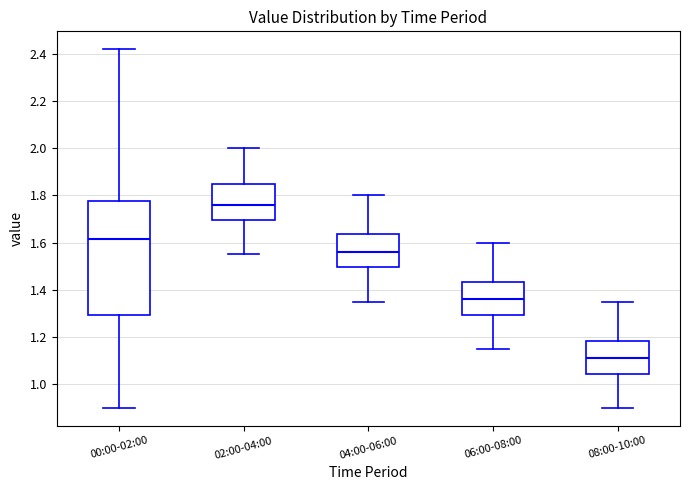

Which box has the highest median line?

02:00-04:00